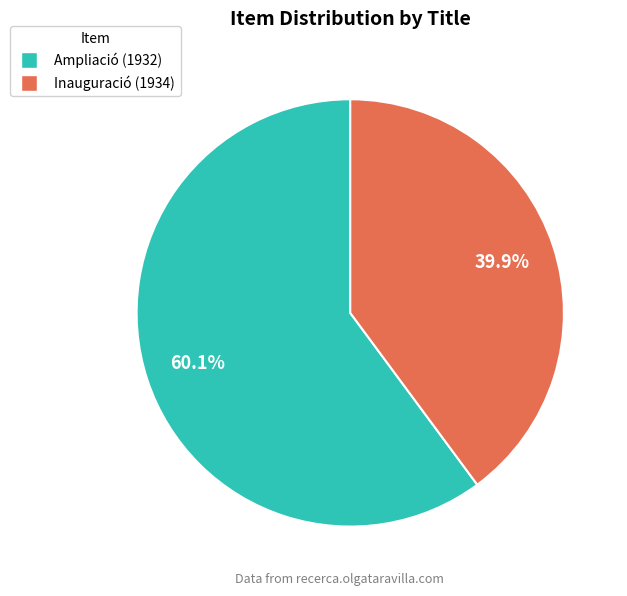

Do Inauguració (1934) and Ampliació (1932) together represent more than half of the pie?

Yes